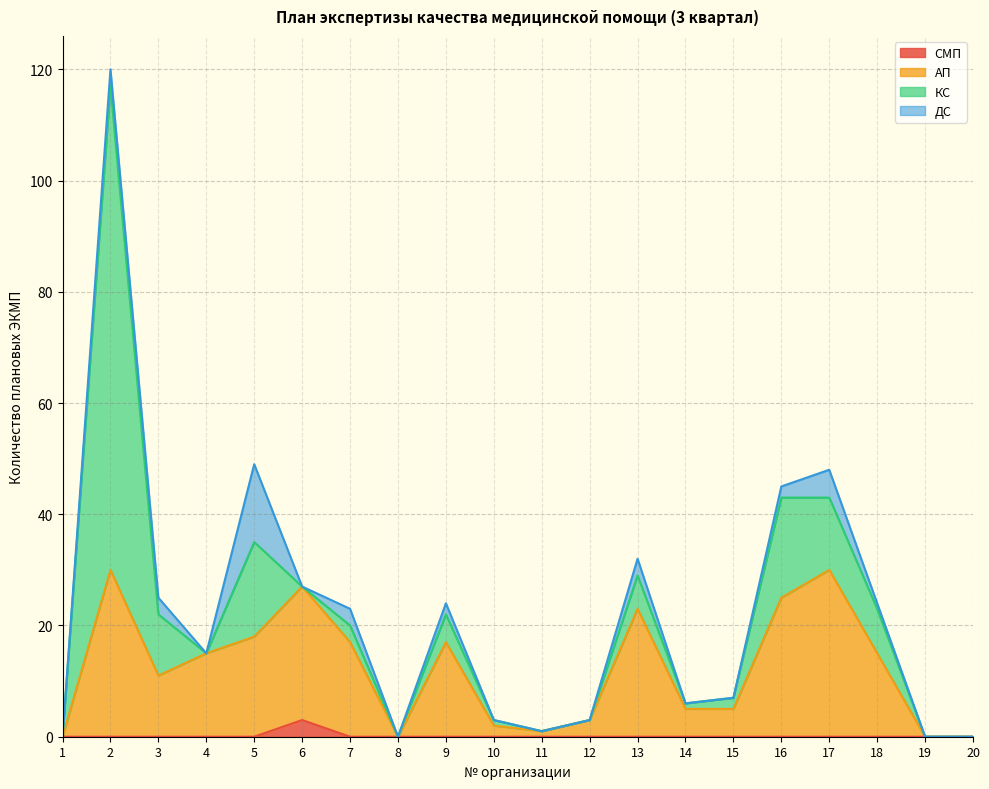

At which label does СМП reach its peak?

6